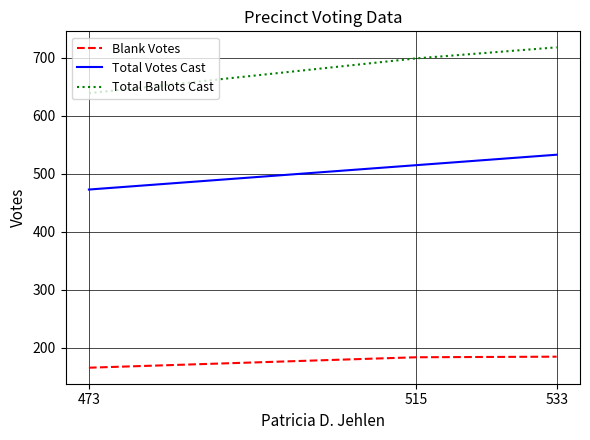

At which category is the sum across all series the highest?

533